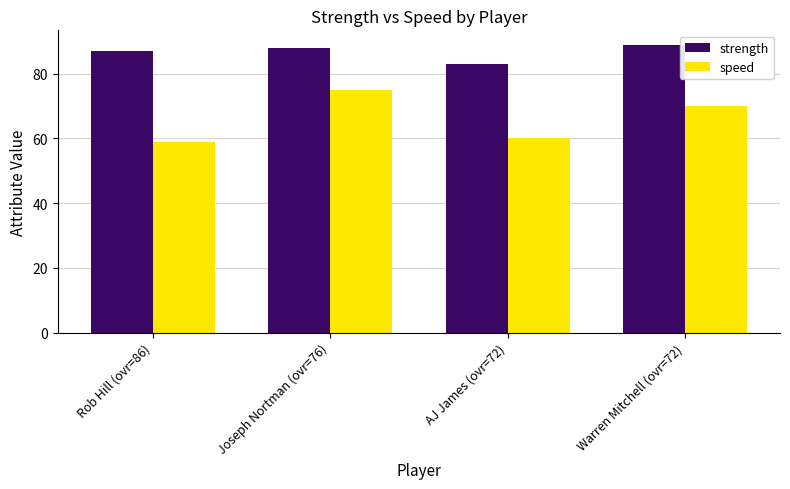

What is the difference between the maximum and minimum values in the speed series?

16